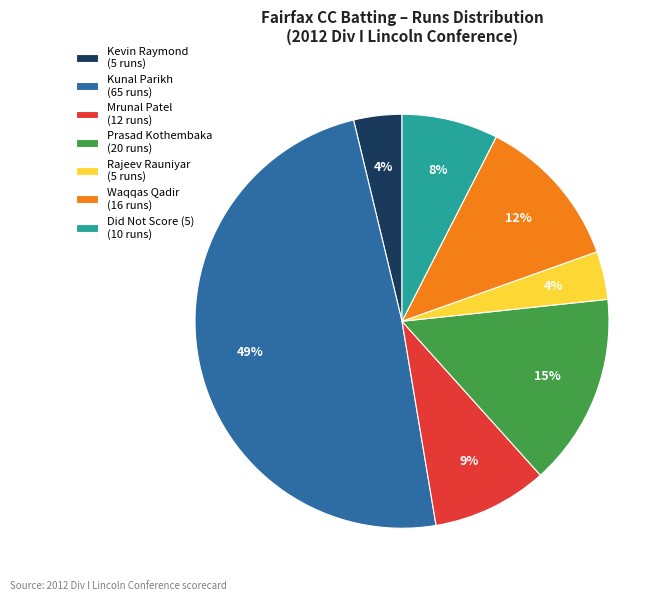

Is the sum of Did Not Score (5) (10 runs) and Kunal Parikh (65 runs) greater than half?

Yes